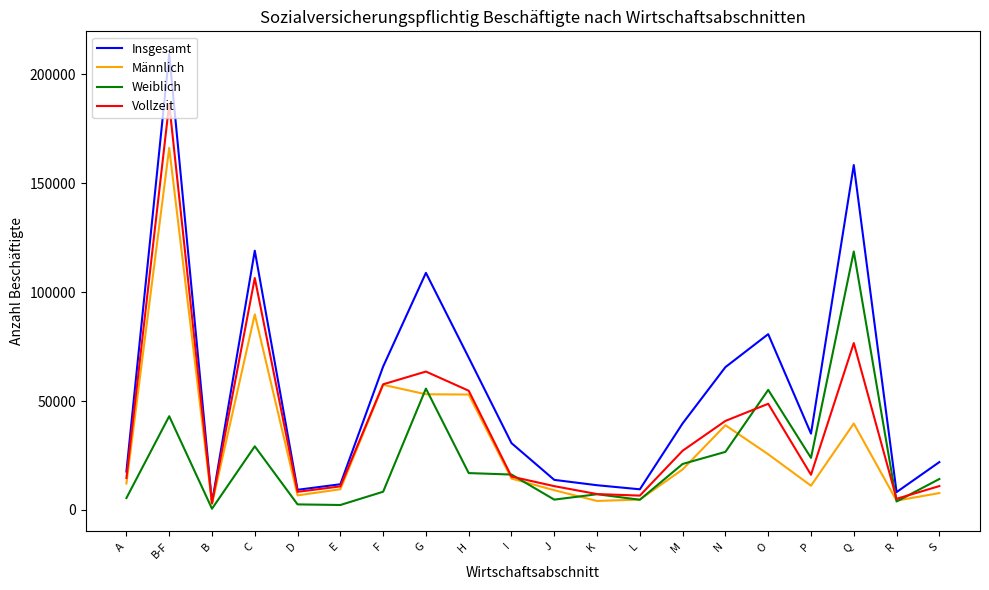

Which category has the highest value in the Vollzeit series?

B-F